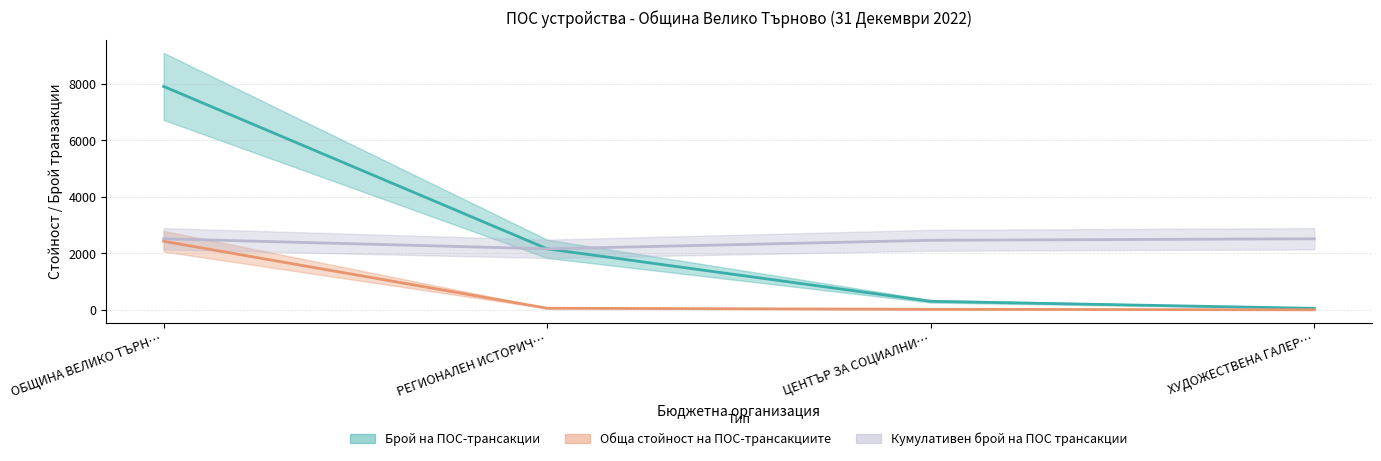

Which series has the widest spread of values?

Брой на ПОС-трансакции